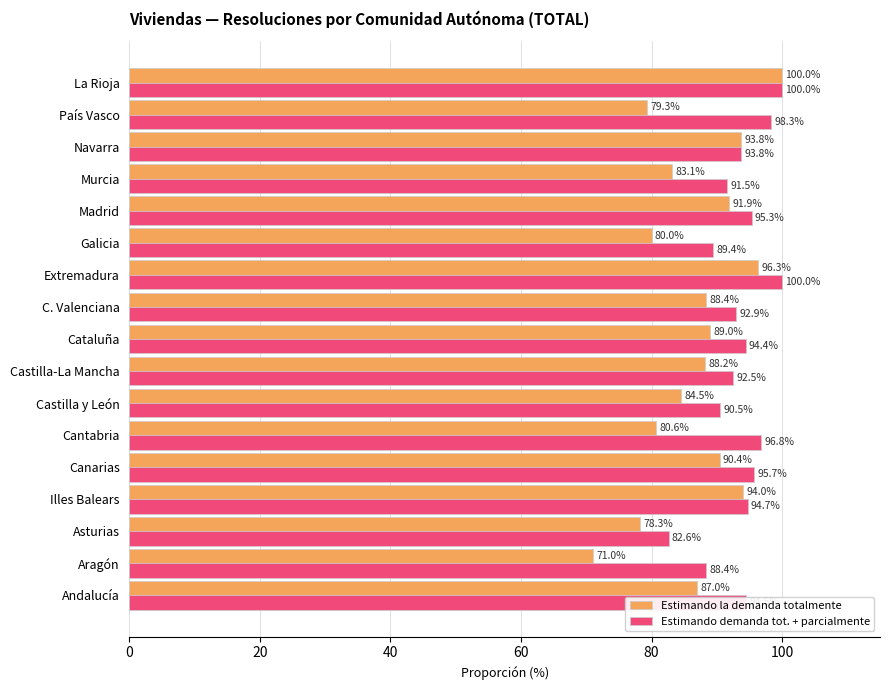

The Estimando demanda tot. + parcialmente series shows 95.7 at Canarias. True or false?

True